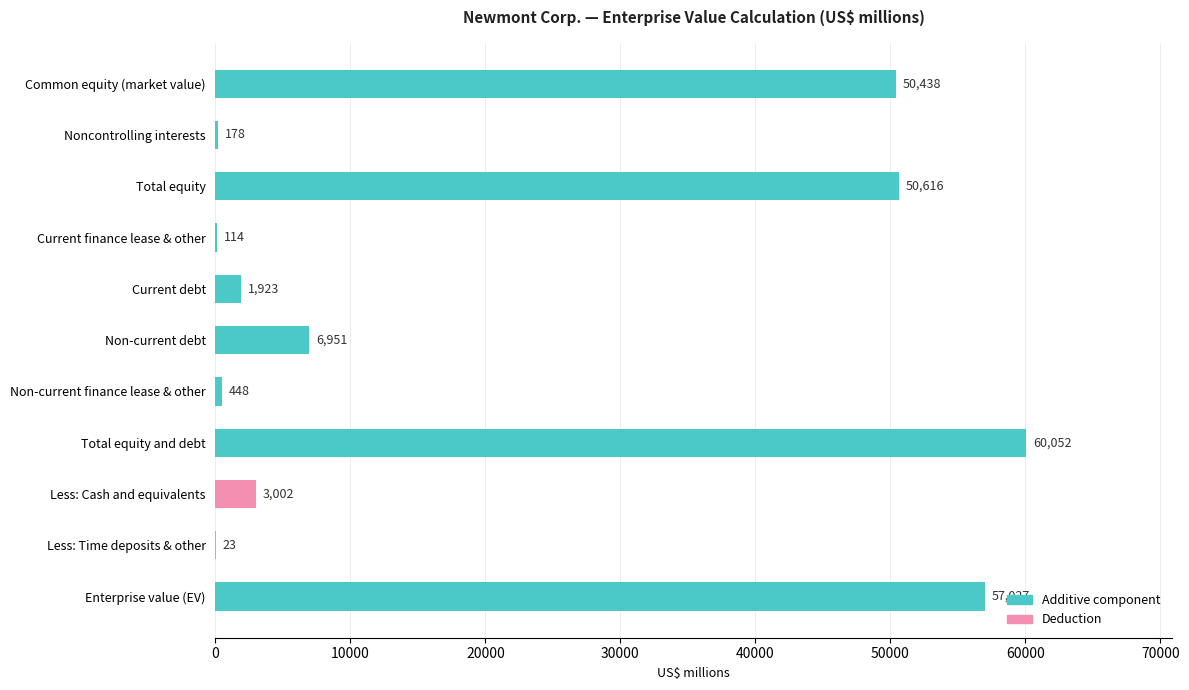

Reading top to bottom, list all the values displayed in this chart.

Common equity (market value)=50438	Noncontrolling interests=178	Total equity=50616	Current finance lease & other=114	Current debt=1923	Non-current debt=6951	Non-current finance lease & other=448	Total equity and debt=60052	Less: Cash and equivalents=3002	Less: Time deposits & other=23	Enterprise value (EV)=57027